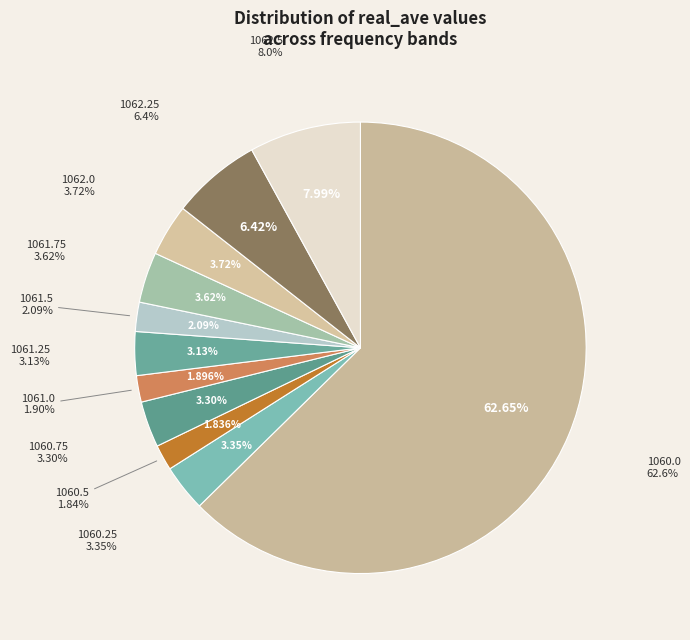

Combined, do 1062.25 and 1061.0 account for over 50%?

No